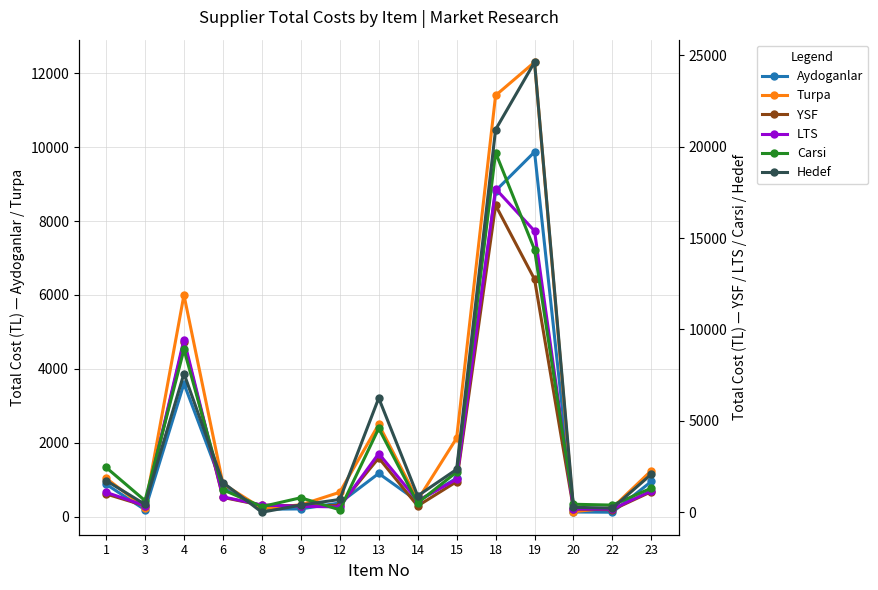

At which label does Aydoganlar reach its minimum?

22